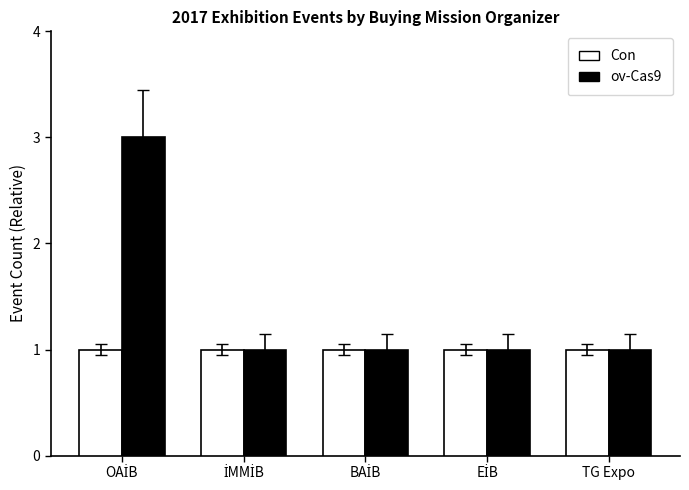

Which series has the widest spread of values?

ov-Cas9